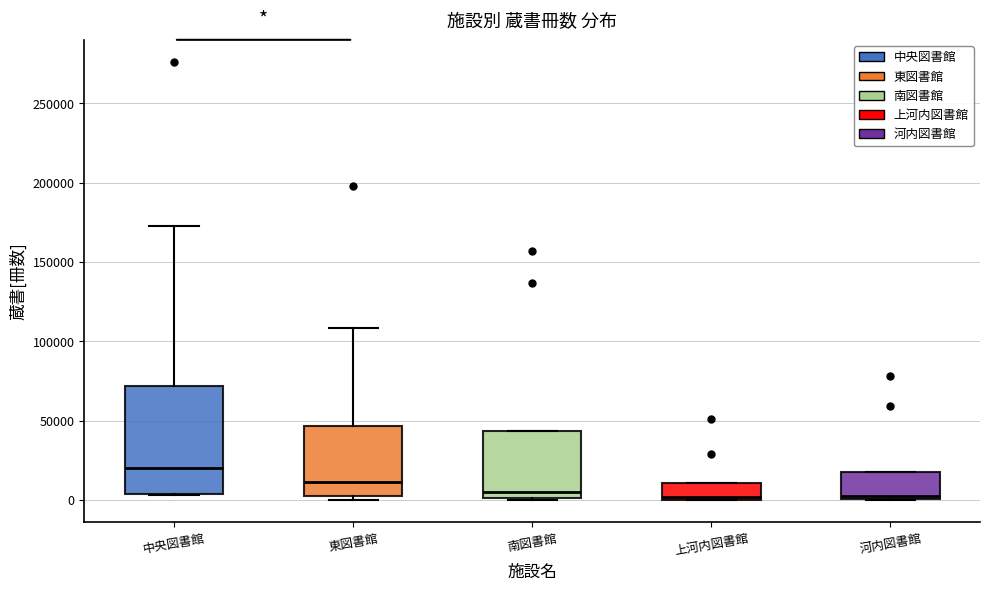

Comparing the boxes themselves (not the whiskers), which one is the tallest?

中央図書館